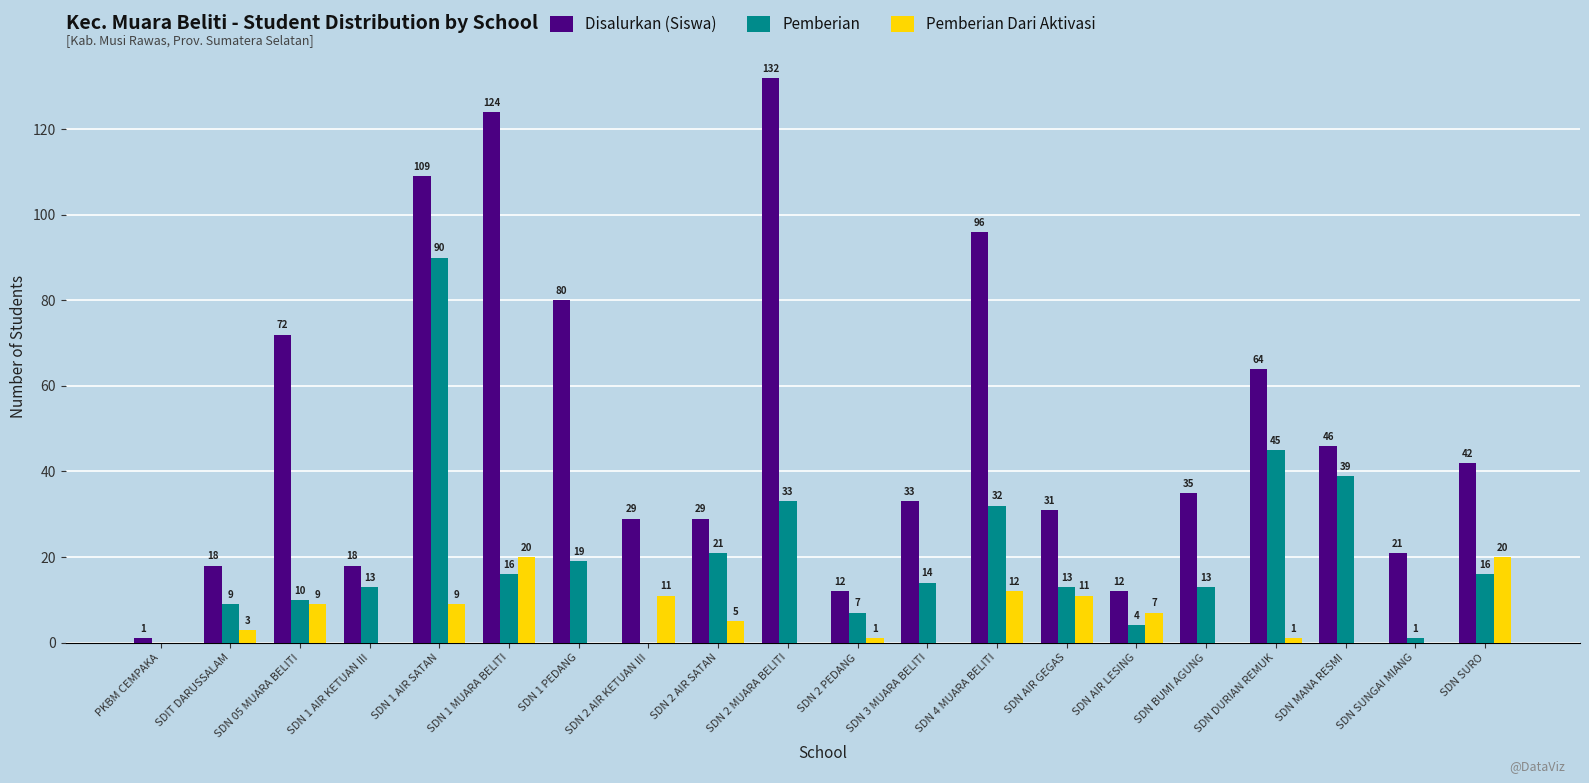

Does the chart contain stacked bars?

No